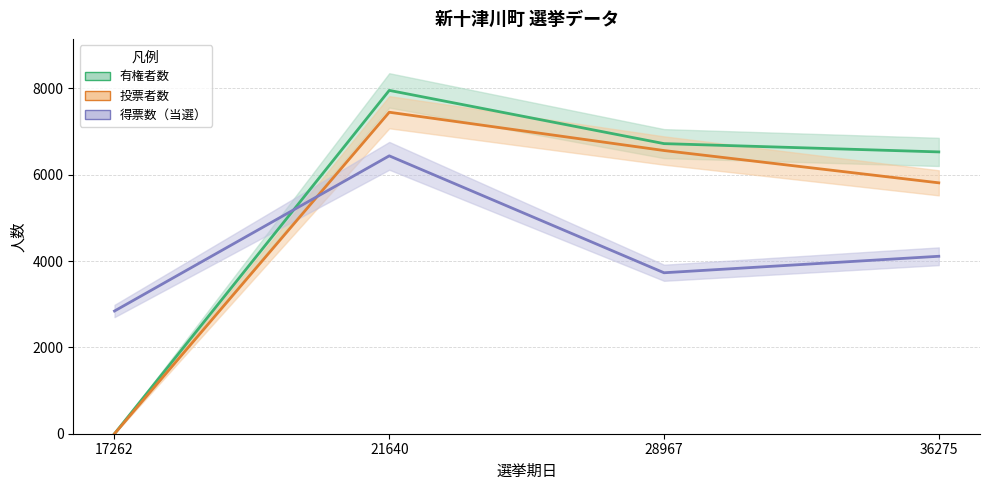

True or false: 有権者数 and 投票者数 cross at least once.

False